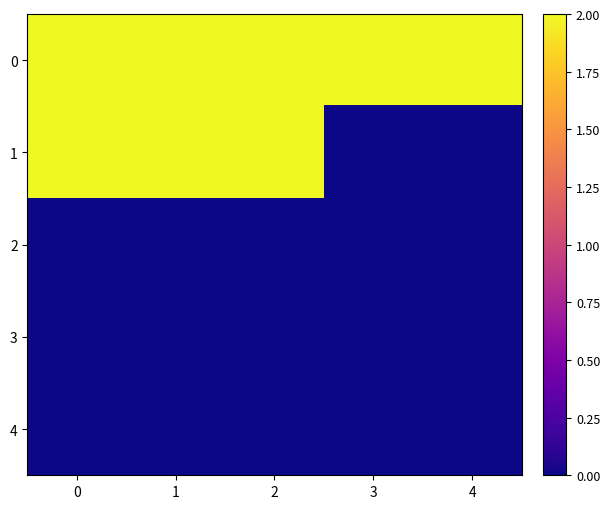

Reading left to right, list all the values displayed in this chart.

0: 0=2	1=2	2=2	3=2	4=2
1: 0=2	1=2	2=2	3=0	4=0
2: 0=0	1=0	2=0	3=0	4=0
3: 0=0	1=0	2=0	3=0	4=0
4: 0=0	1=0	2=0	3=0	4=0